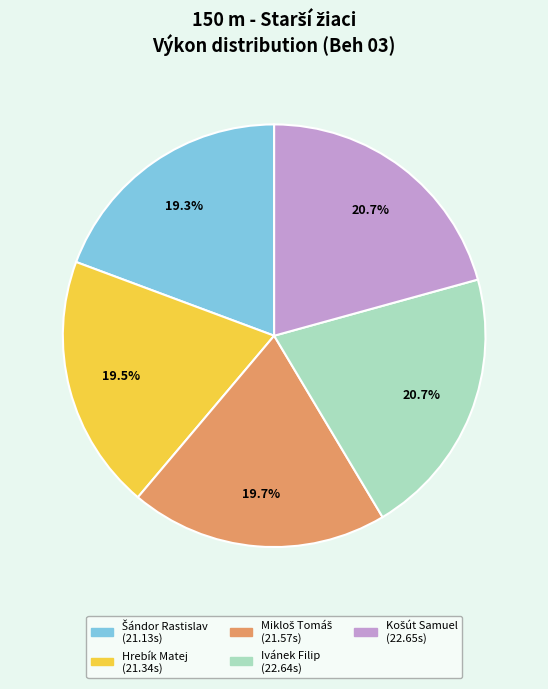

True or false: Ivánek Filip accounts for 21% of the total.

True